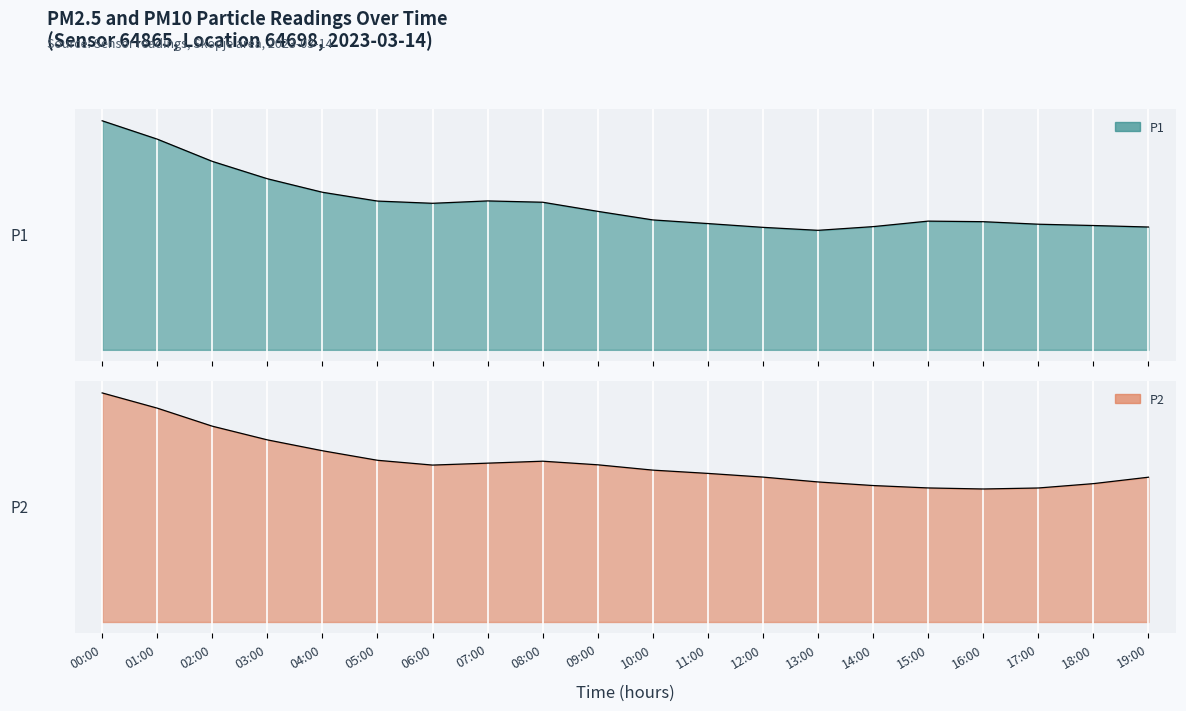

What is the sum of all P1 values?

514.8